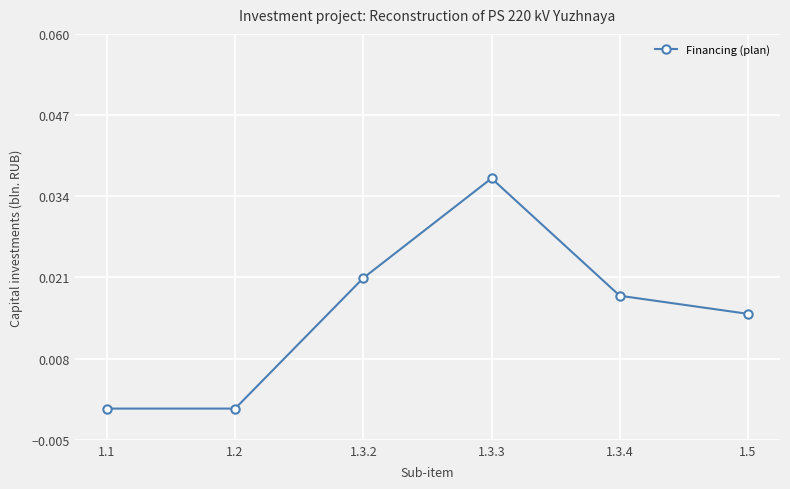

How many distinct data groups are displayed?

1